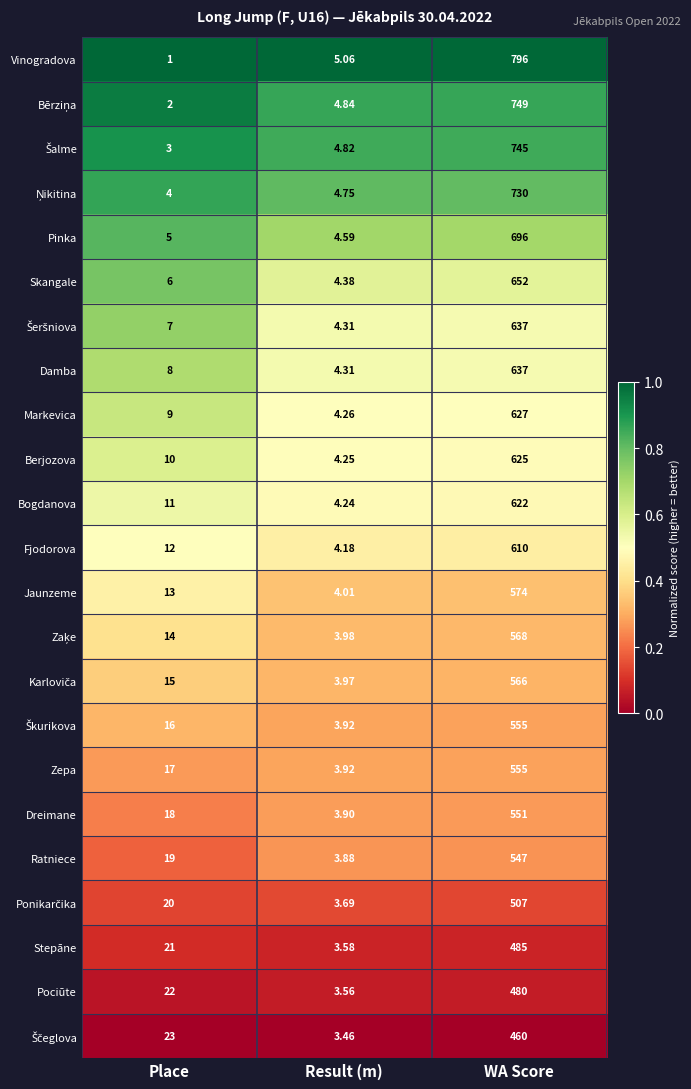

At which category is the sum across all series the highest?

WA Score